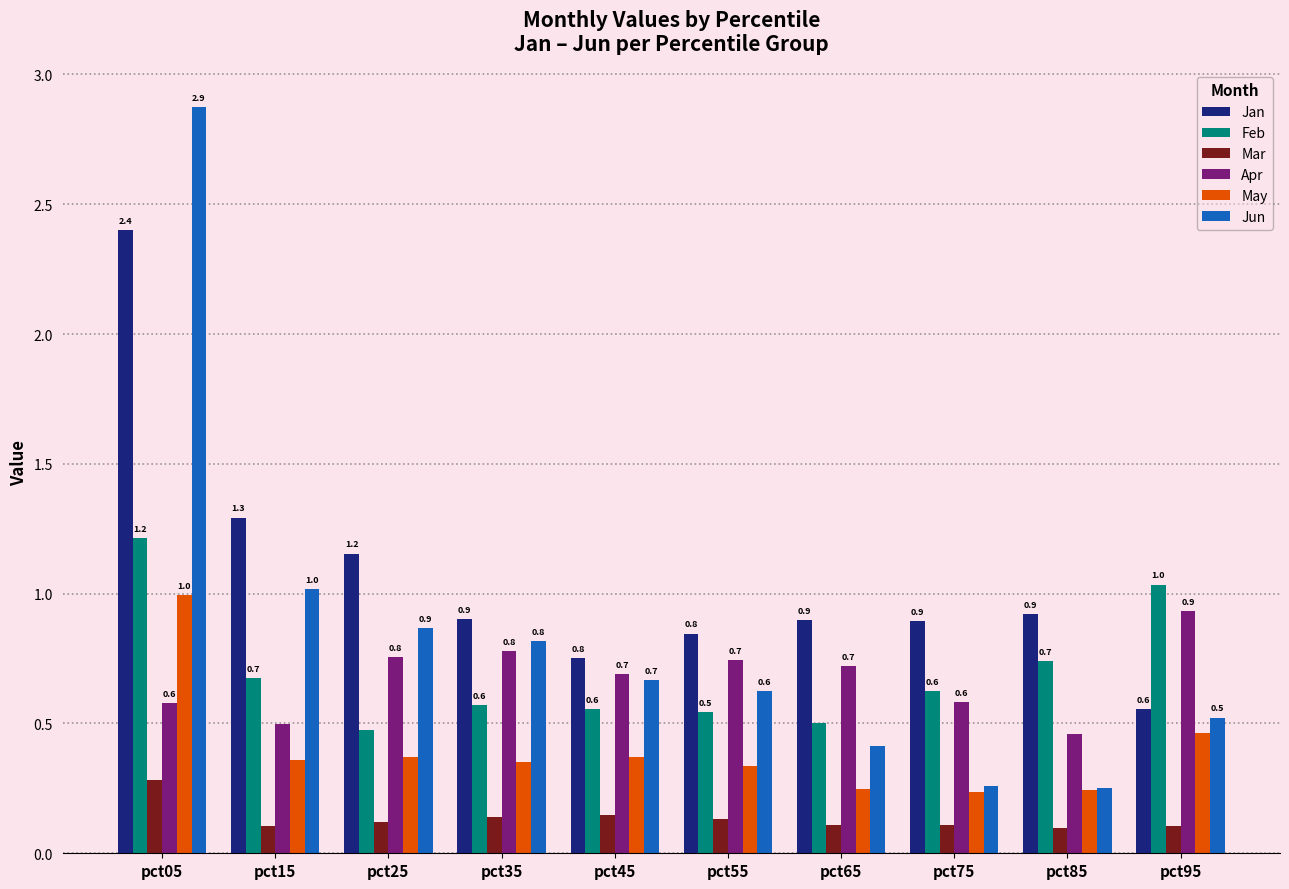

Which series has the largest range (max minus min)?

Jun